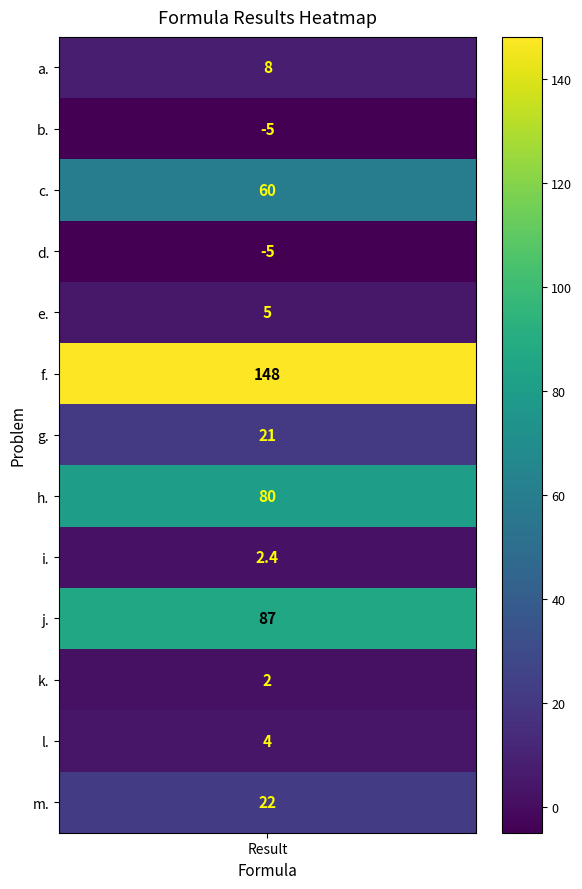

What is the ratio of the value at g. to the value at i.?

8.8